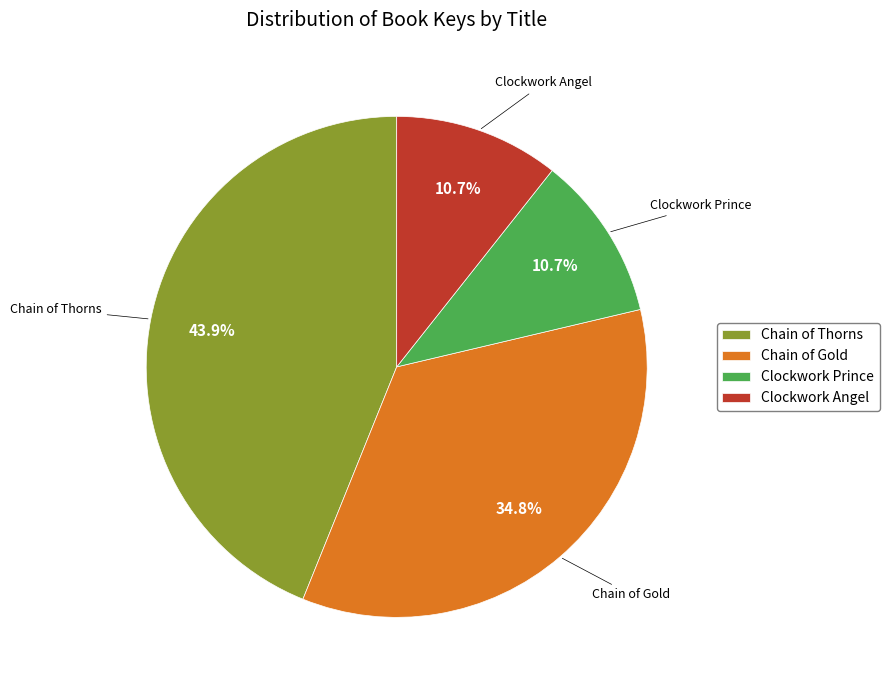

Is there a majority slice in this chart?

No